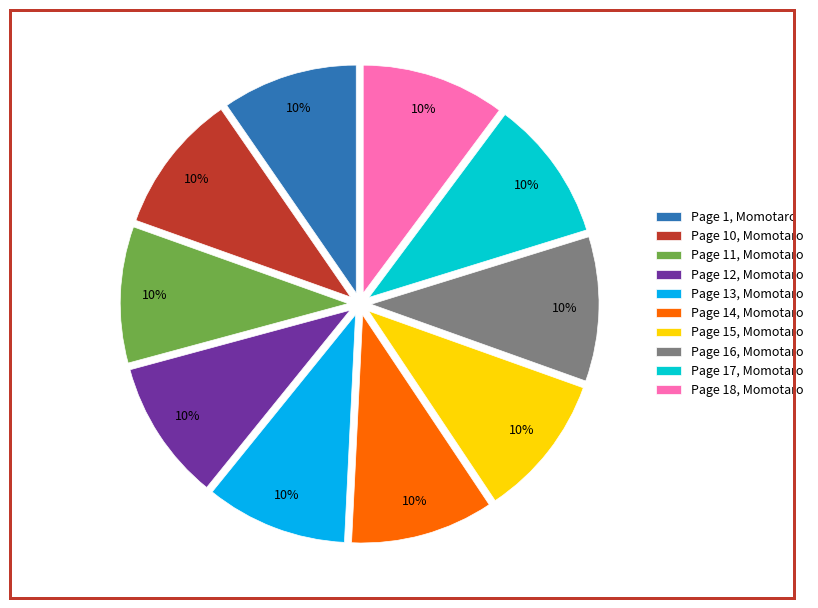

Do Page 18, Momotaro and Page 14, Momotaro together represent more than half of the pie?

No